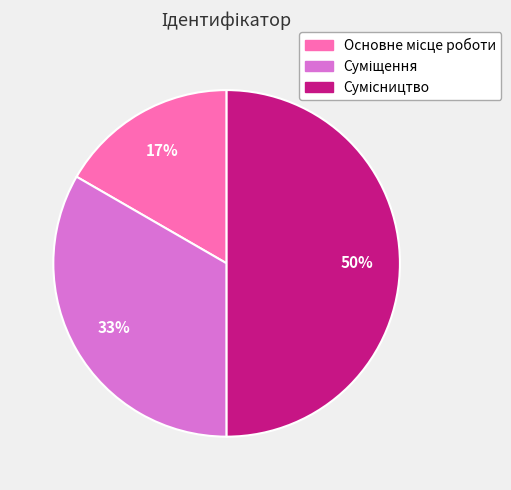

To the nearest percent, what is the average slice percentage?

33%